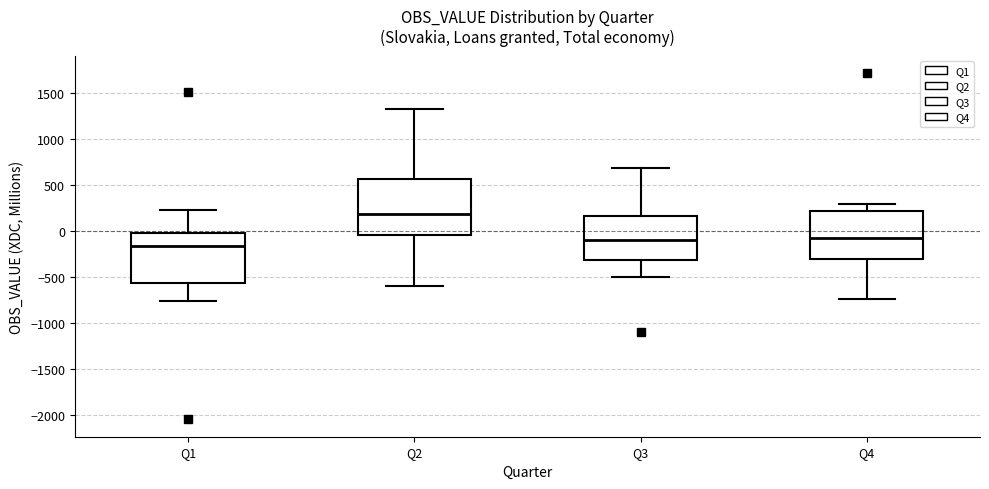

Which box is the tallest, from its lower edge to its upper edge?

Q2